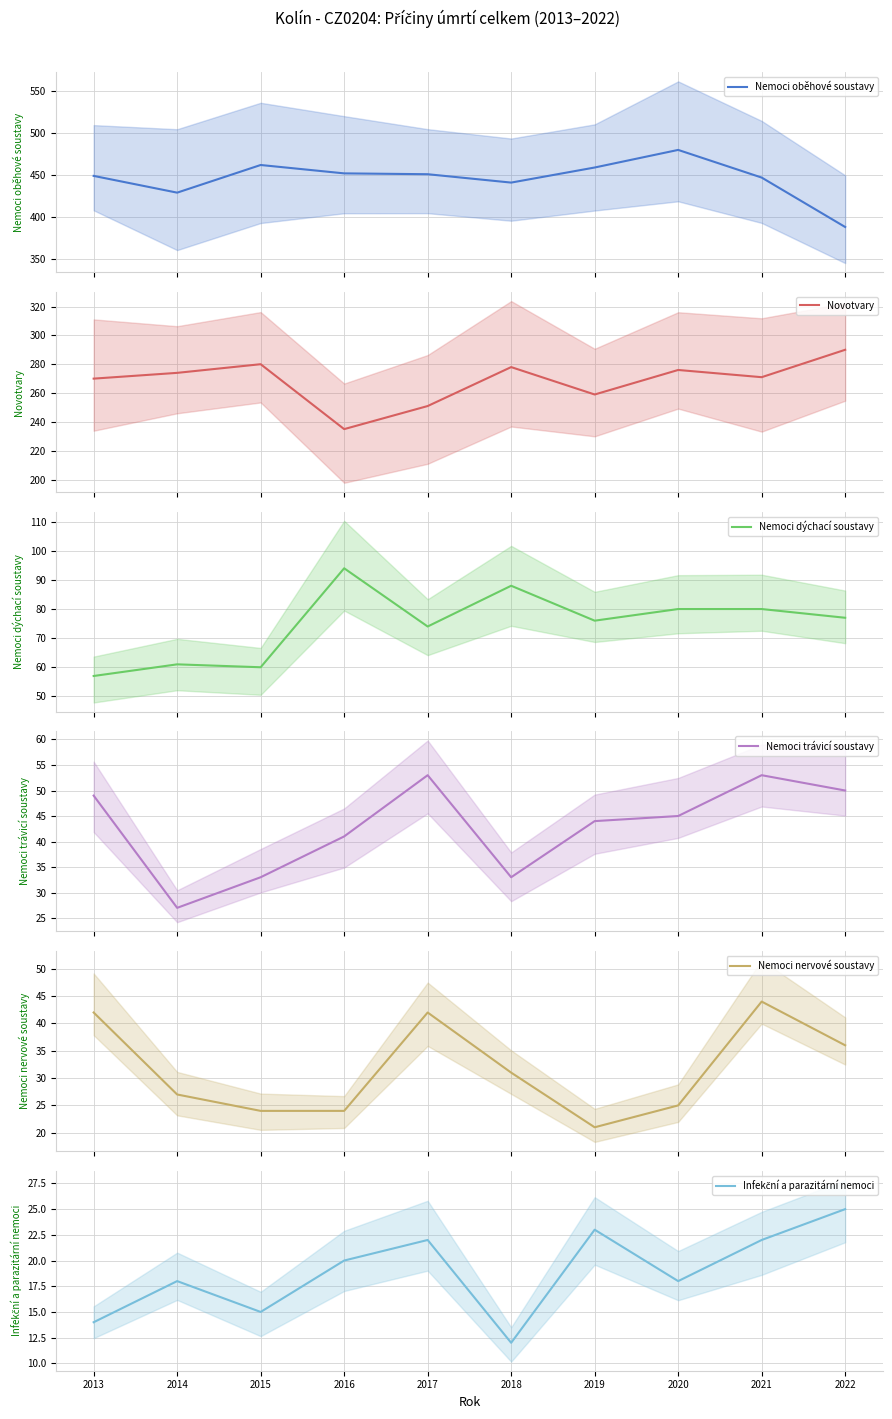

How many values in the Novotvary series exceed 274?

4